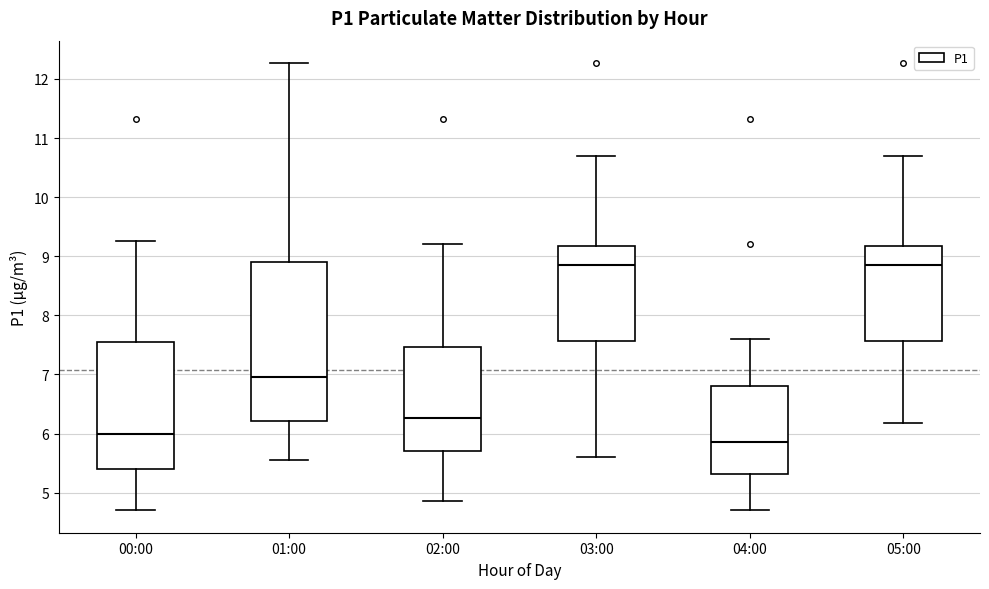

Reading left to right, transcribe this box plot: for each box, give where its median line is, the range the box spans, and where its two whiskers end, as read against the y-axis. The values are not printed on the chart, so give them approximately, as read against the axis.

00:00: median 6.0, box 5.4 to 7.6, whiskers 4.7 to 9.3
01:00: median 7.0, box 6.2 to 8.9, whiskers 5.6 to 12.3
02:00: median 6.3, box 5.7 to 7.5, whiskers 4.9 to 9.2
03:00: median 8.9, box 7.6 to 9.2, whiskers 5.6 to 10.7
04:00: median 5.9, box 5.3 to 6.8, whiskers 4.7 to 7.6
05:00: median 8.9, box 7.6 to 9.2, whiskers 6.2 to 10.7